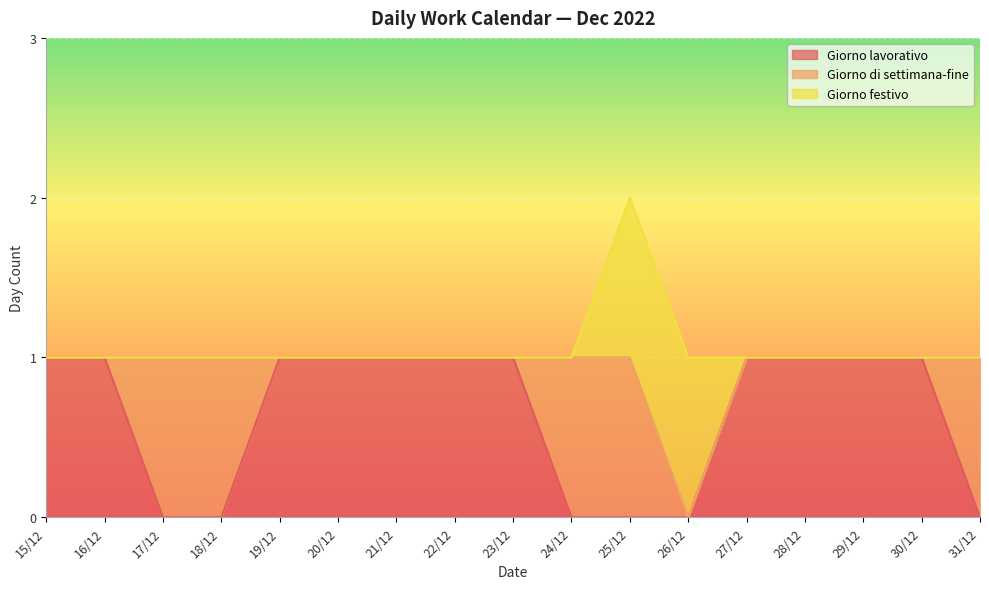

Which series has the largest range (max minus min)?

Giorno lavorativo